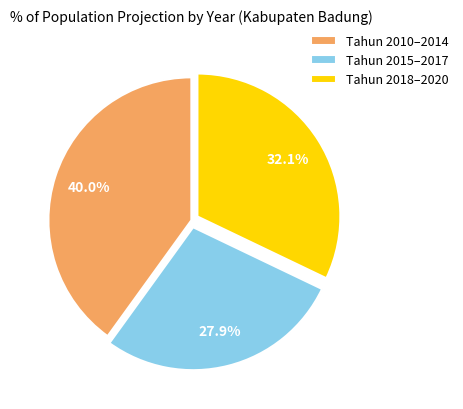

Rank the categories by value from lowest to highest.

Tahun 2015–2017, Tahun 2018–2020, Tahun 2010–2014